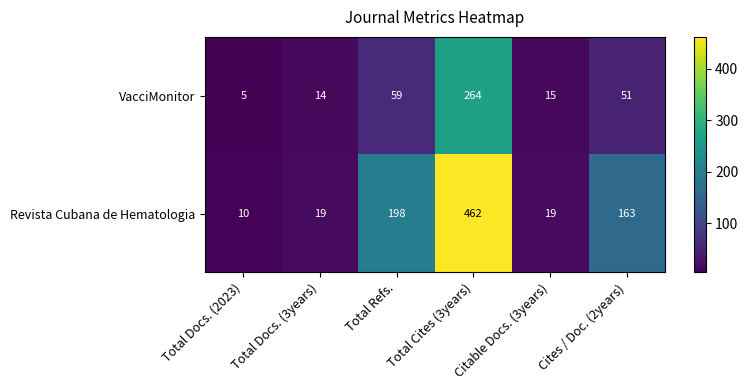

The VacciMonitor series shows 14 at Total Docs. (3years). True or false?

True